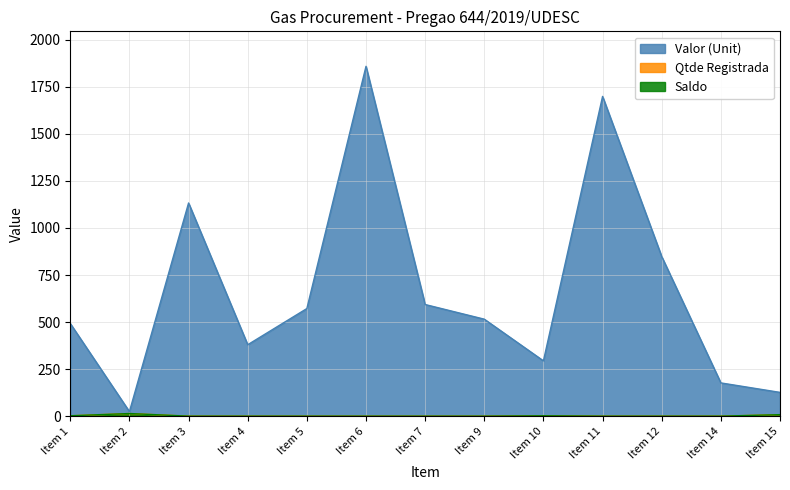

How many lines are shown in the chart?

3